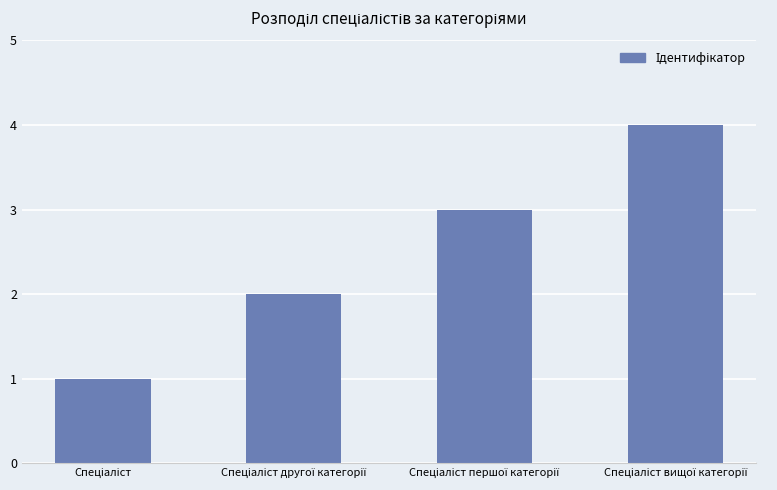

What is the difference between the maximum and minimum values?

3